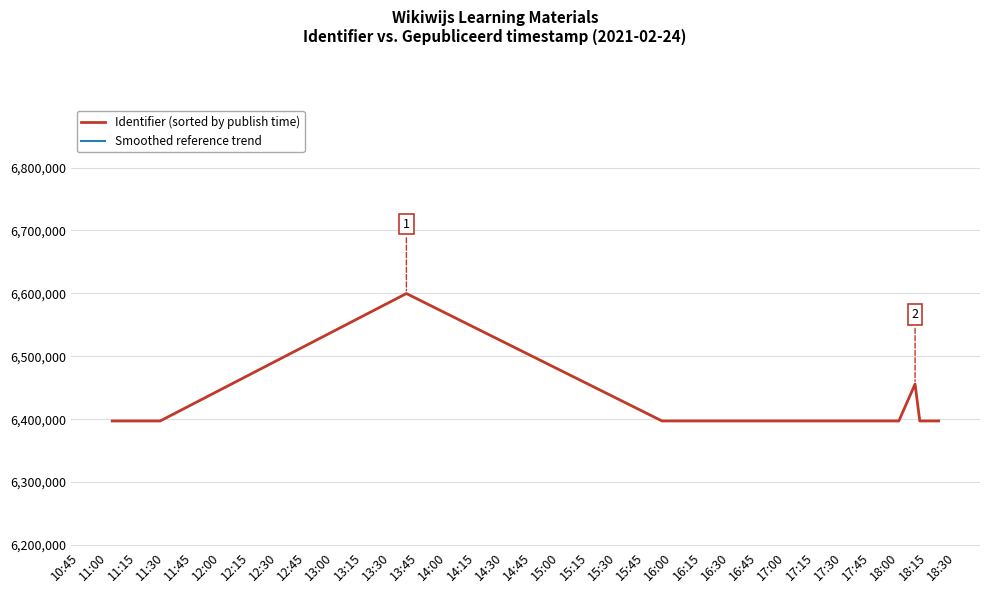

What is the highest value of the Identifier (sorted by publish time) series?

6599735